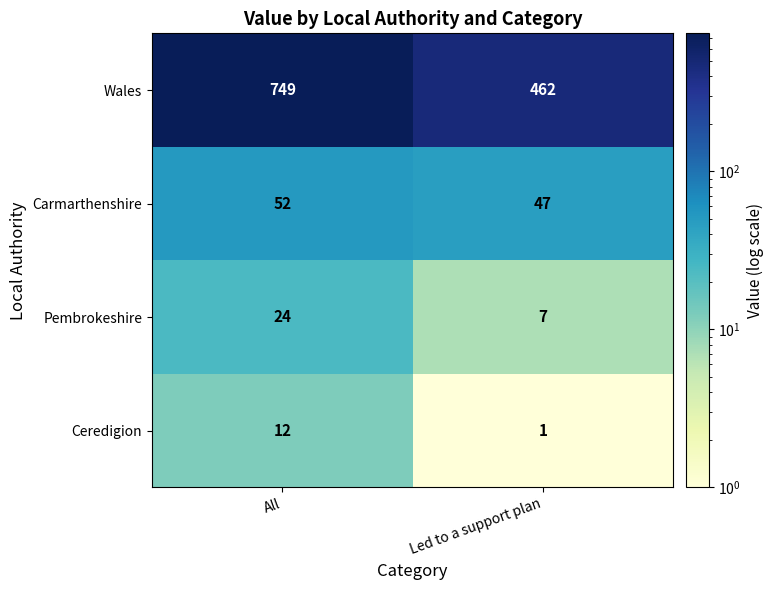

Reading right to left, transcribe all the data shown in this chart.

Wales: 462	749
Carmarthenshire: 47	52
Pembrokeshire: 7	24
Ceredigion: 1	12